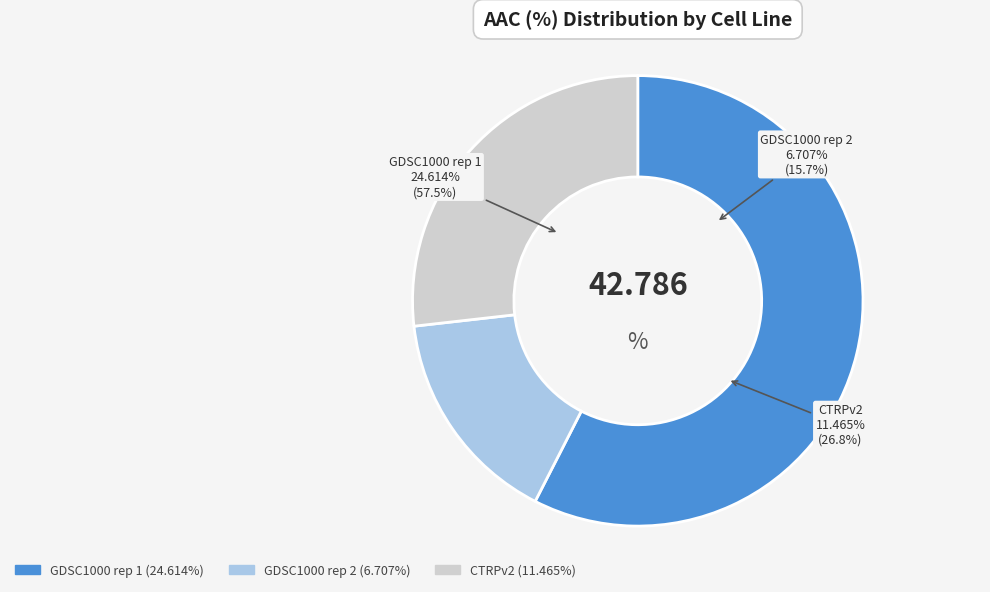

Count the number of slices in the pie.

3